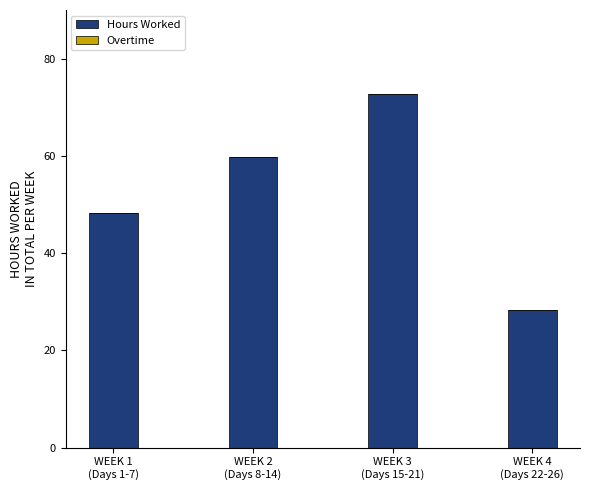

Reading left to right, what are all the values shown in this chart?

48.2	59.7	72.6	28.3